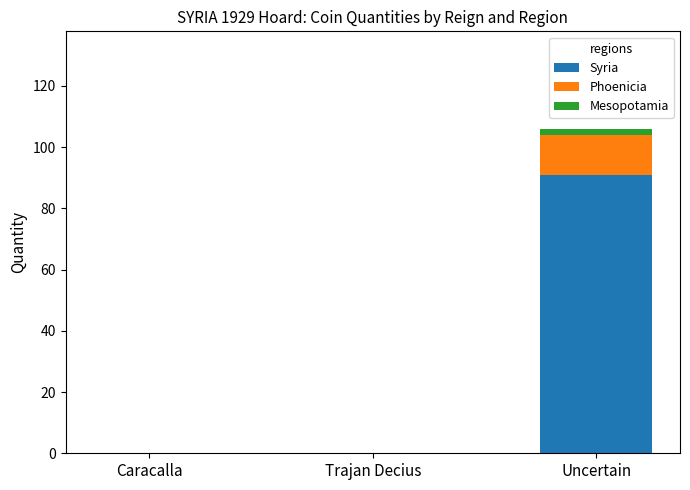

Is it true that Syria equals 91 at Uncertain?

True